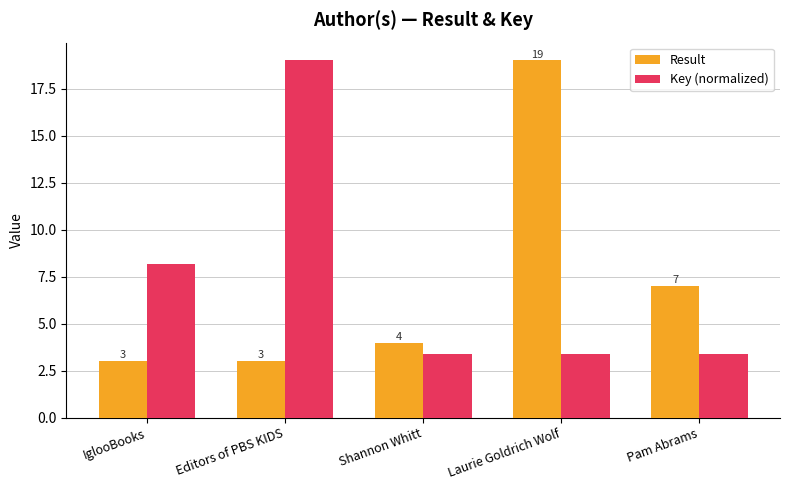

Is the value of Key (normalized) at Editors of PBS KIDS greater than the value of Result at IglooBooks?

Yes